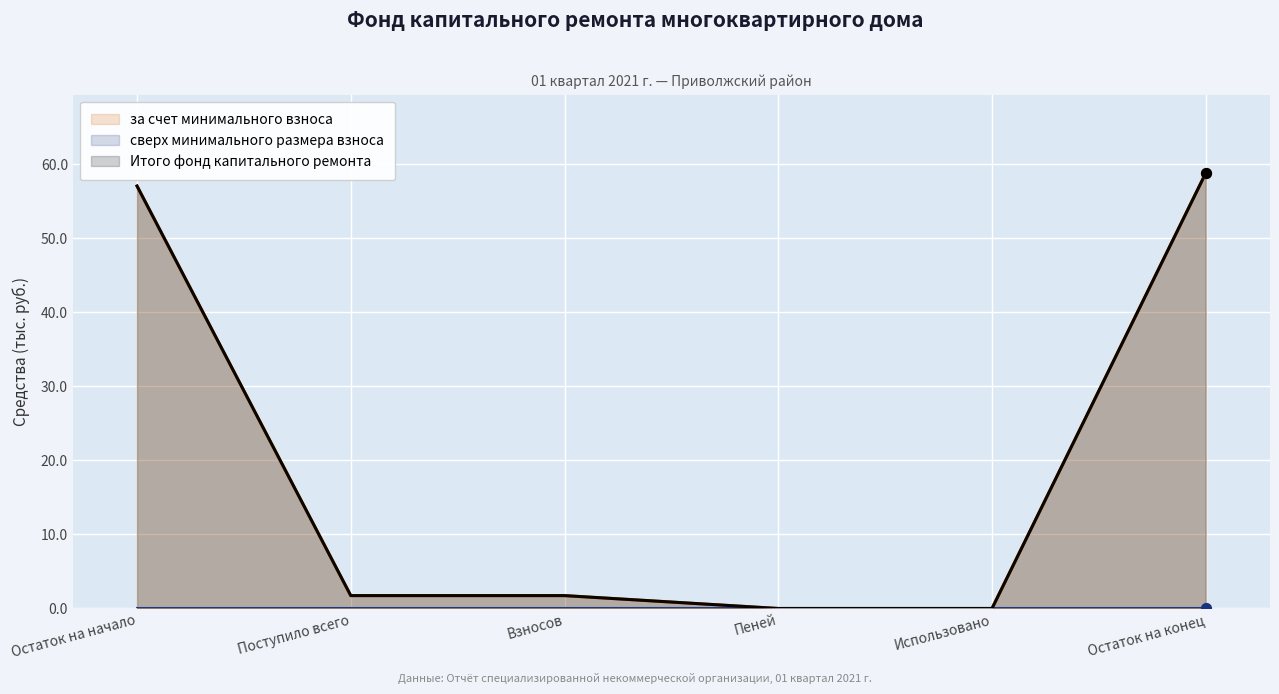

Which series reaches the maximum Y coordinate?

за счет минимального взноса